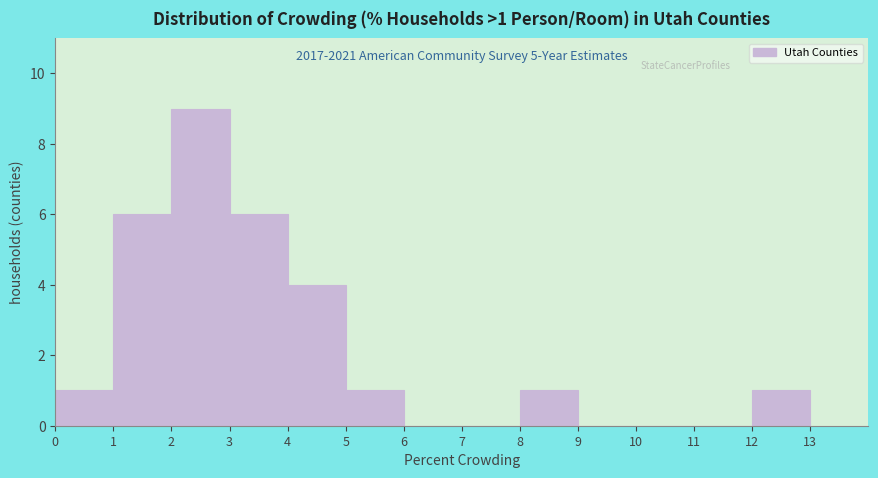

Over which range of the x-axis is the bar tallest?

2 to 3